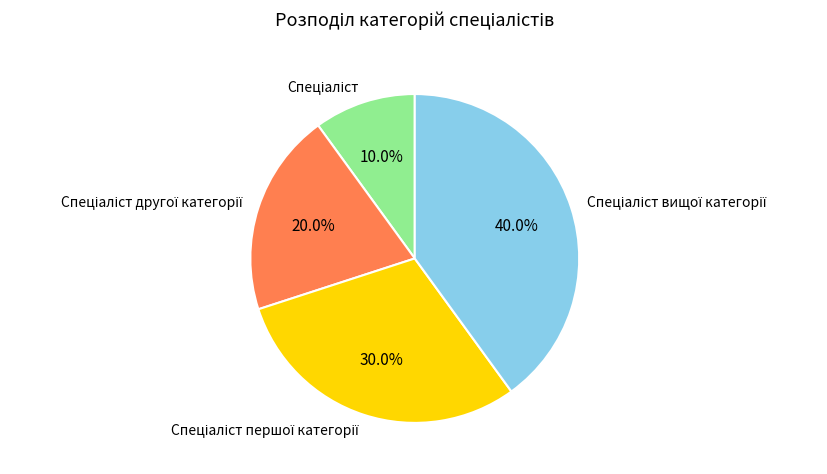

Is there any slice that represents more than half of the pie?

No